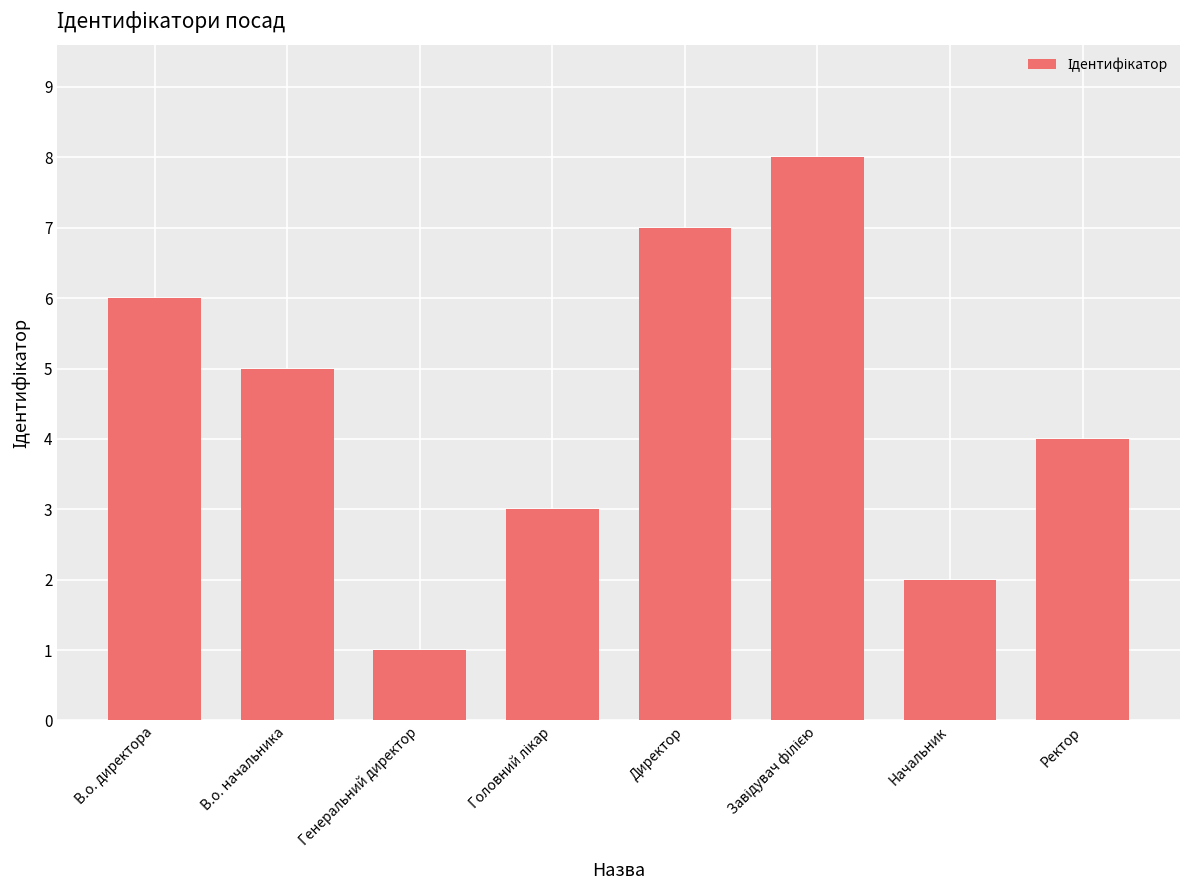

The chart shows a value of 2 at В.о. директора. True or false?

False